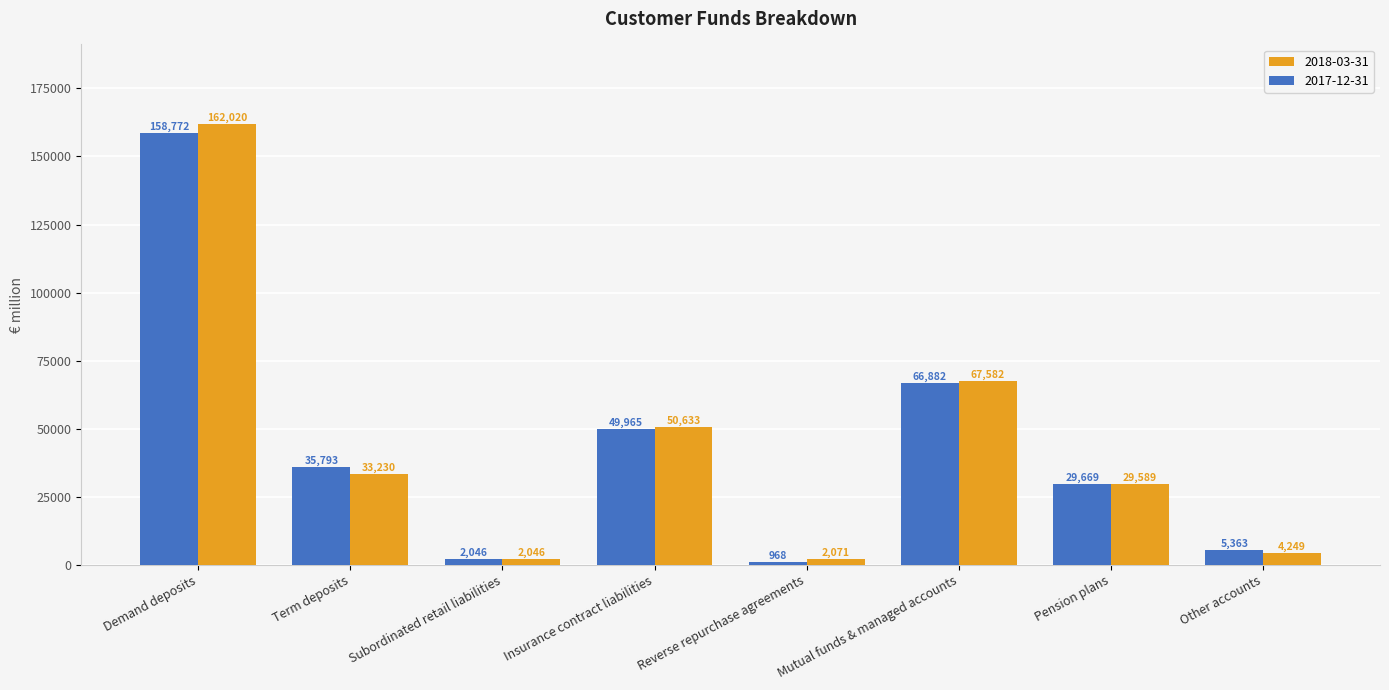

At which category is the sum across all series the highest?

Demand deposits